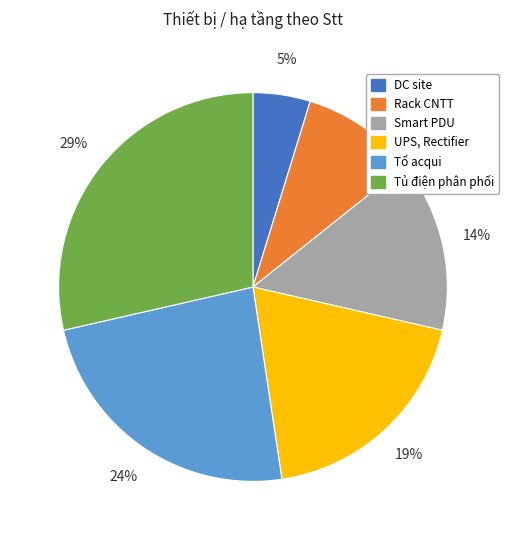

Which category has the biggest portion of the pie?

Tủ điện phân phối